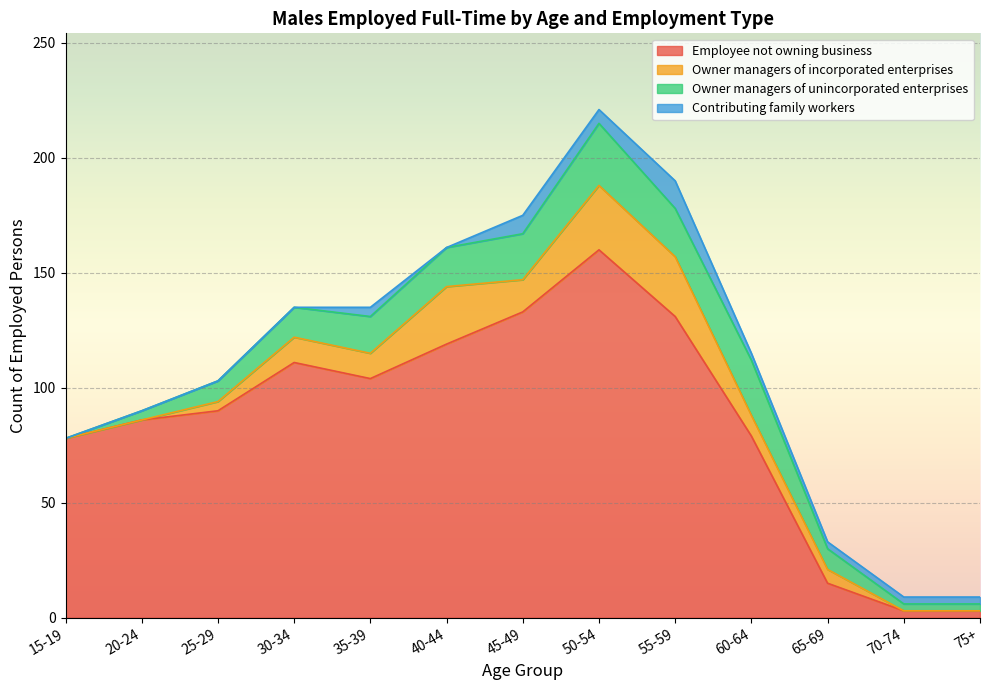

How many data points in Employee not owning business are less than 90?

6